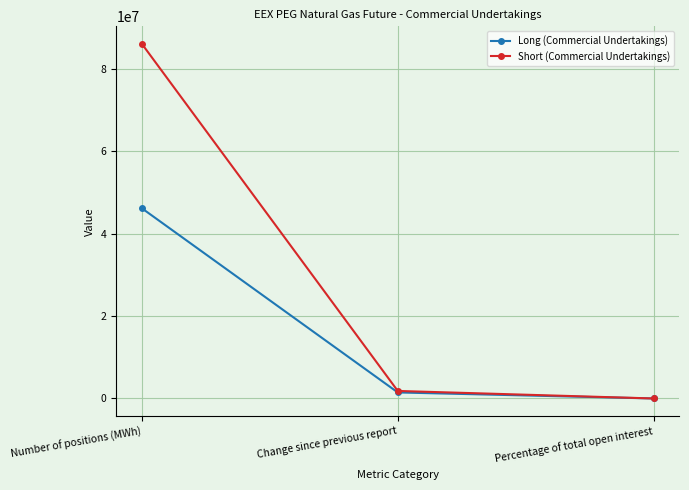

What is the value of the Short (Commercial Undertakings) point at the 1st from the left?

86019681.0